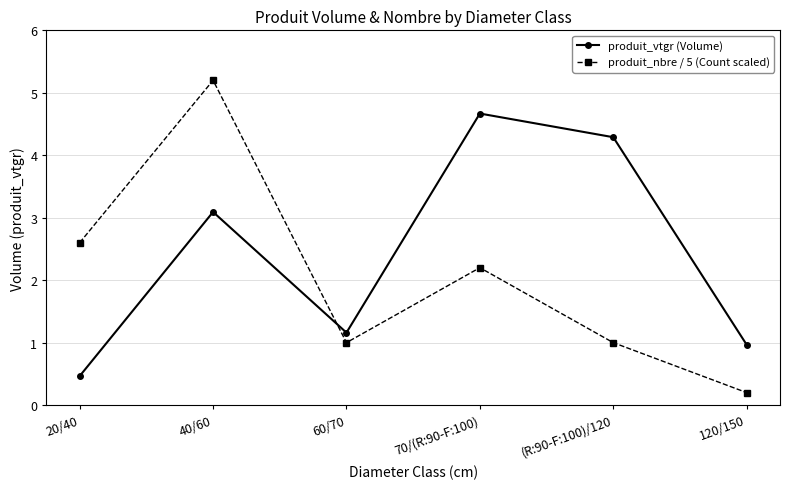

At which label does produit_nbre / 5 (Count scaled) reach its minimum?

120/150